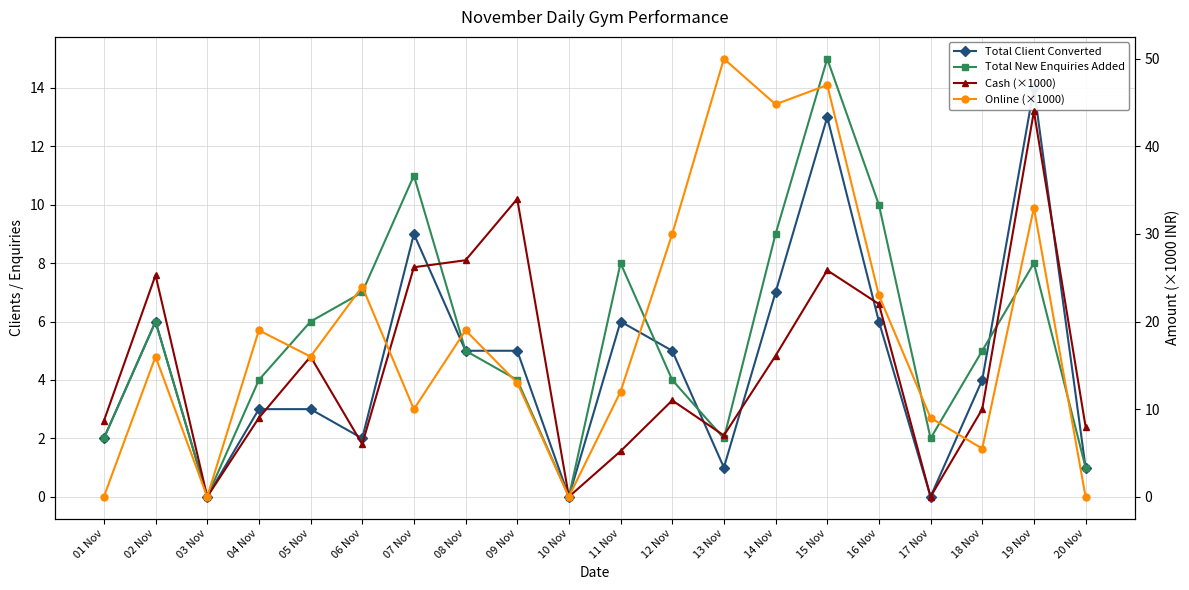

Which series ends up on top after the final intersection of Online (×1000) and Total New Enquiries Added?

Total New Enquiries Added